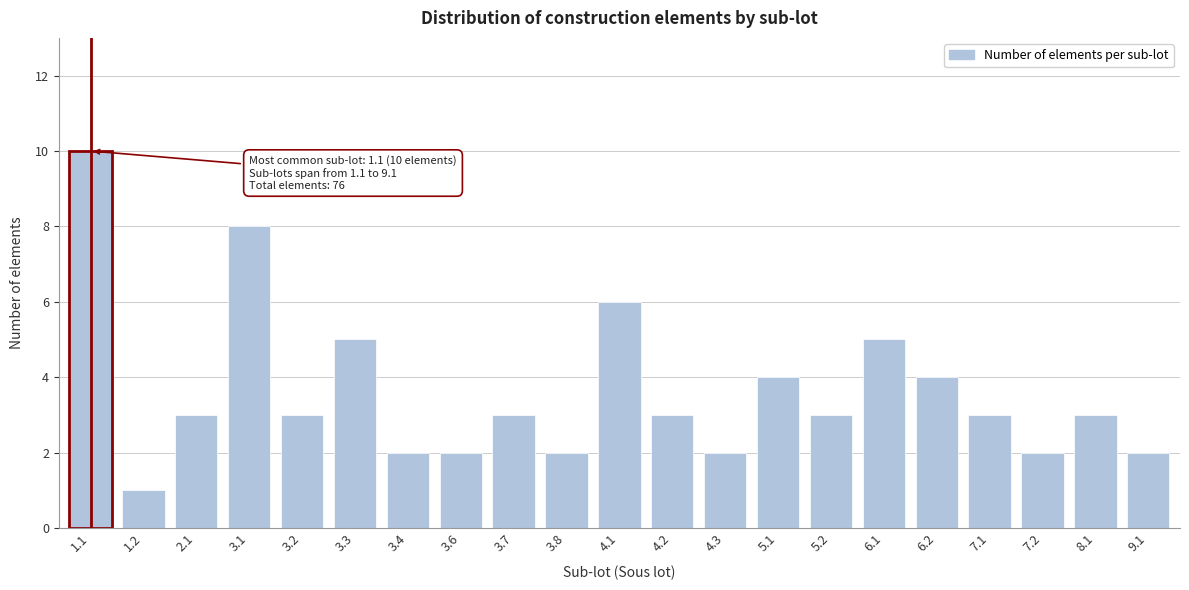

Reading left to right, what are all the values shown in this chart?

10	1	3	8	3	5	2	2	3	2	6	3	2	4	3	5	4	3	2	3	2